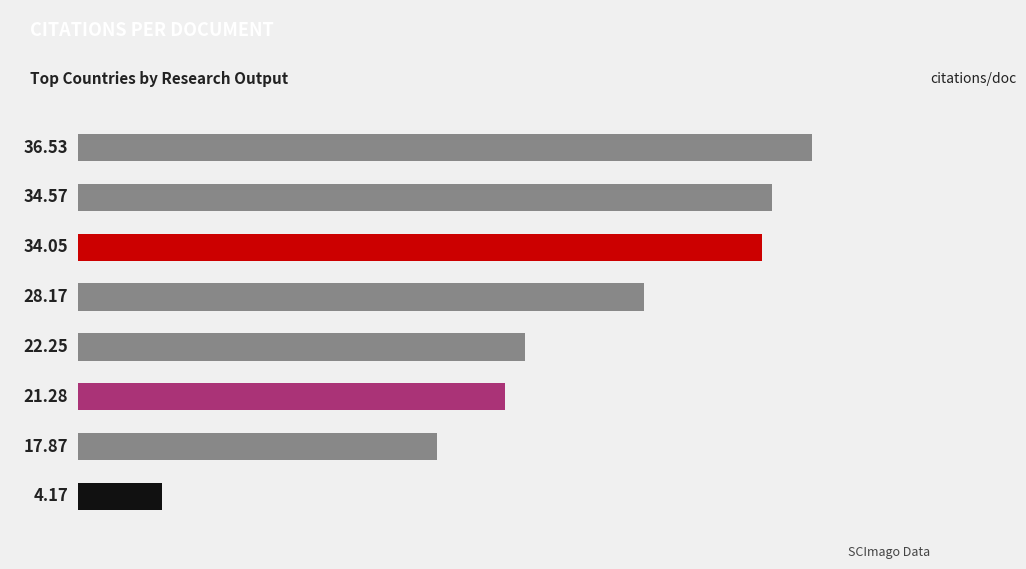

How many bars are there in total?

8